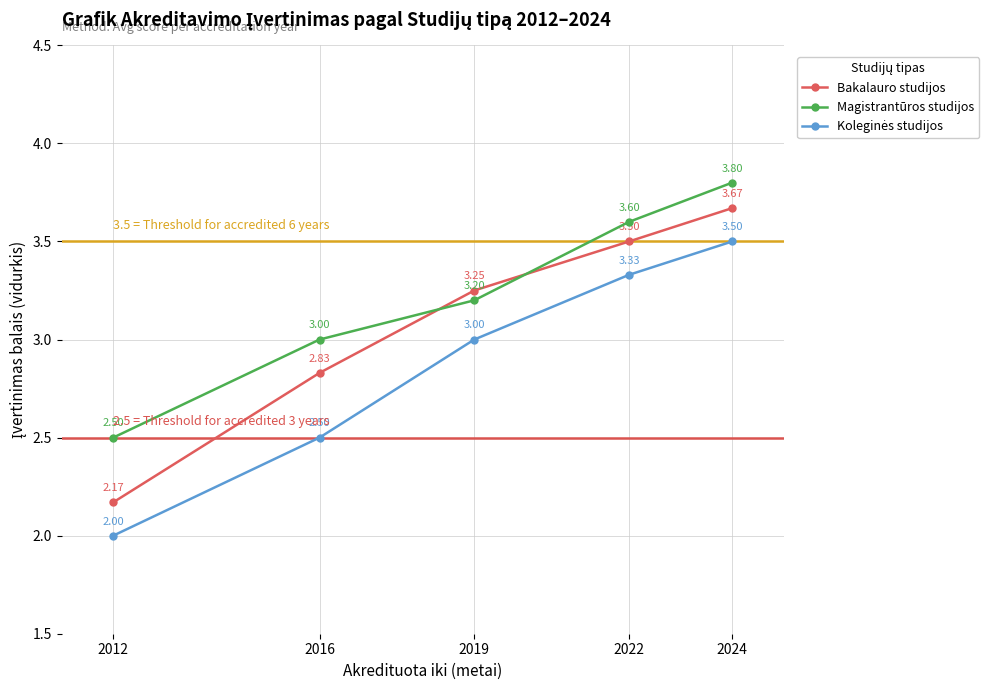

The value of Bakalauro studijos at 2022 is 3.5. True or false?

True